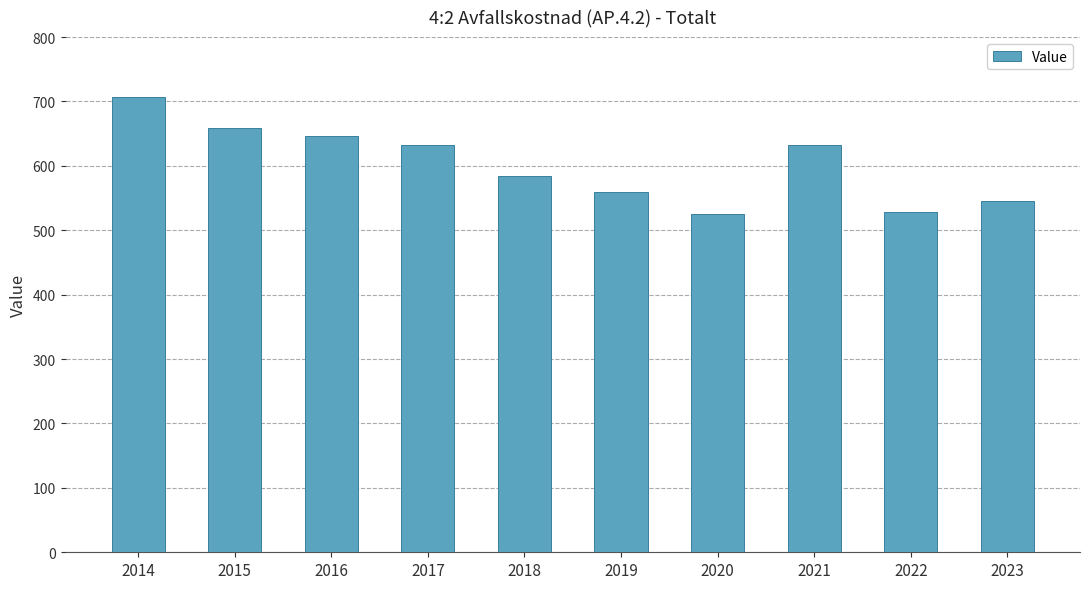

Approximately how many times larger is the value at 2016 compared to 2018?

1.1